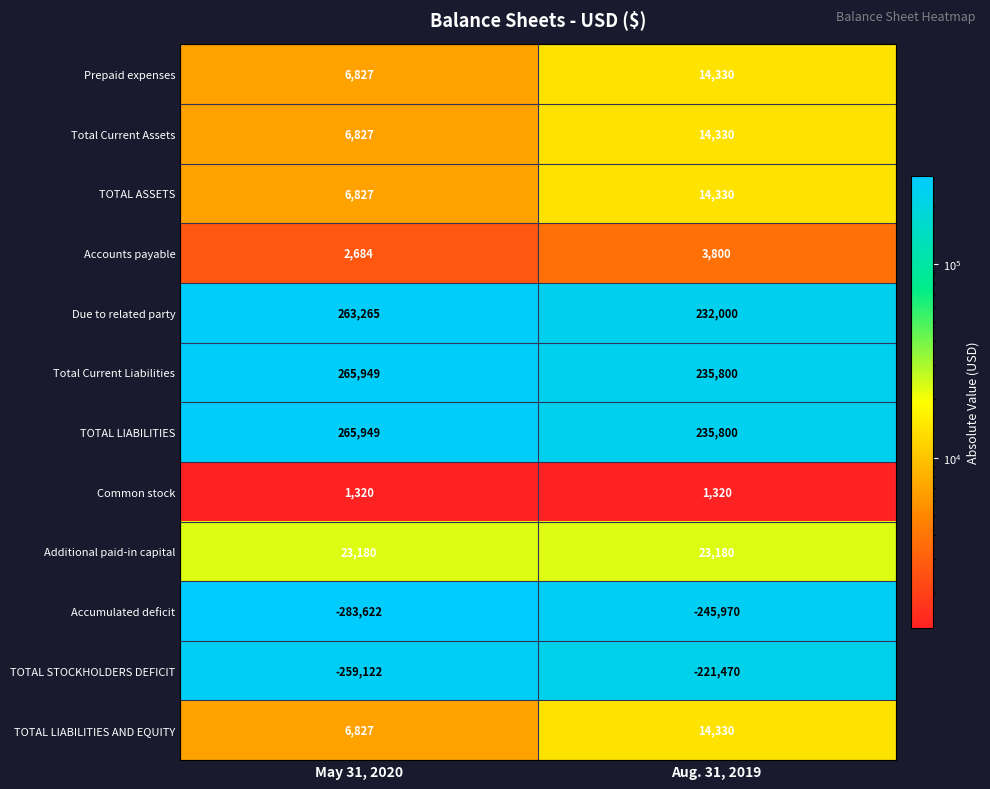

What is the sum of the Accounts payable values at Aug. 31, 2019 and May 31, 2020?

6484